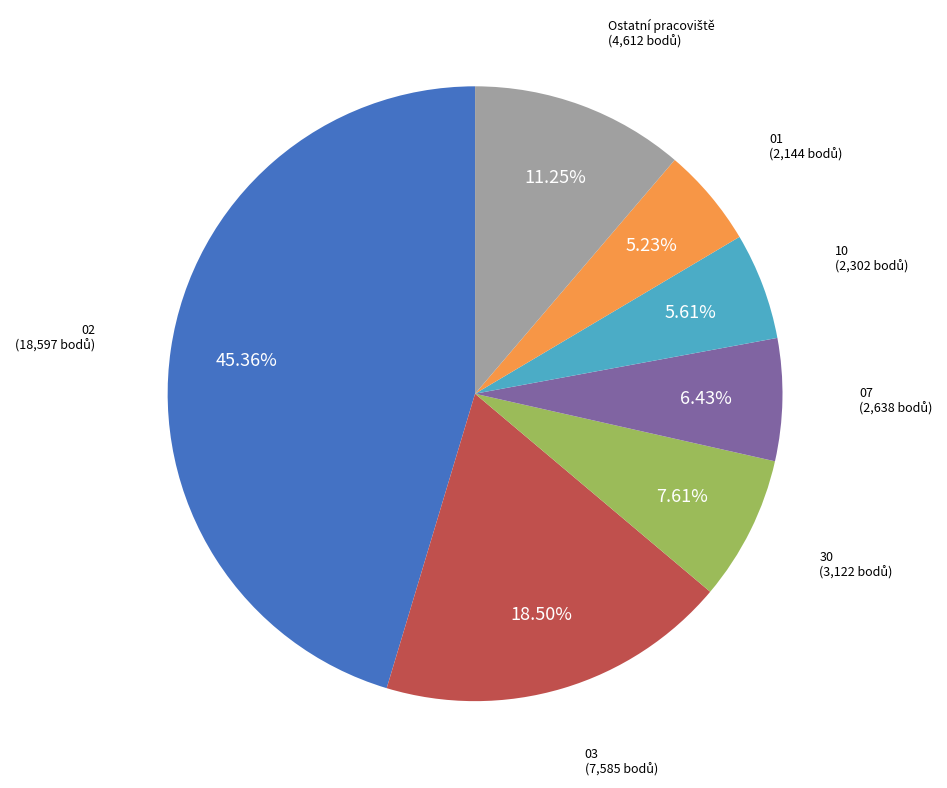

Is there any slice that represents more than half of the pie?

No